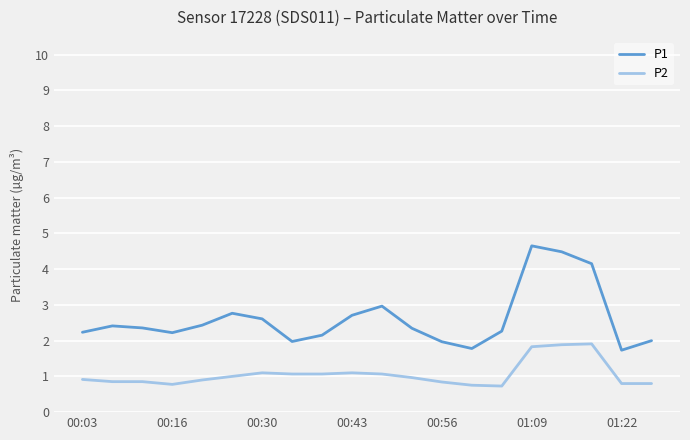

Rank the series by their average value, from highest to lowest.

P1, P2